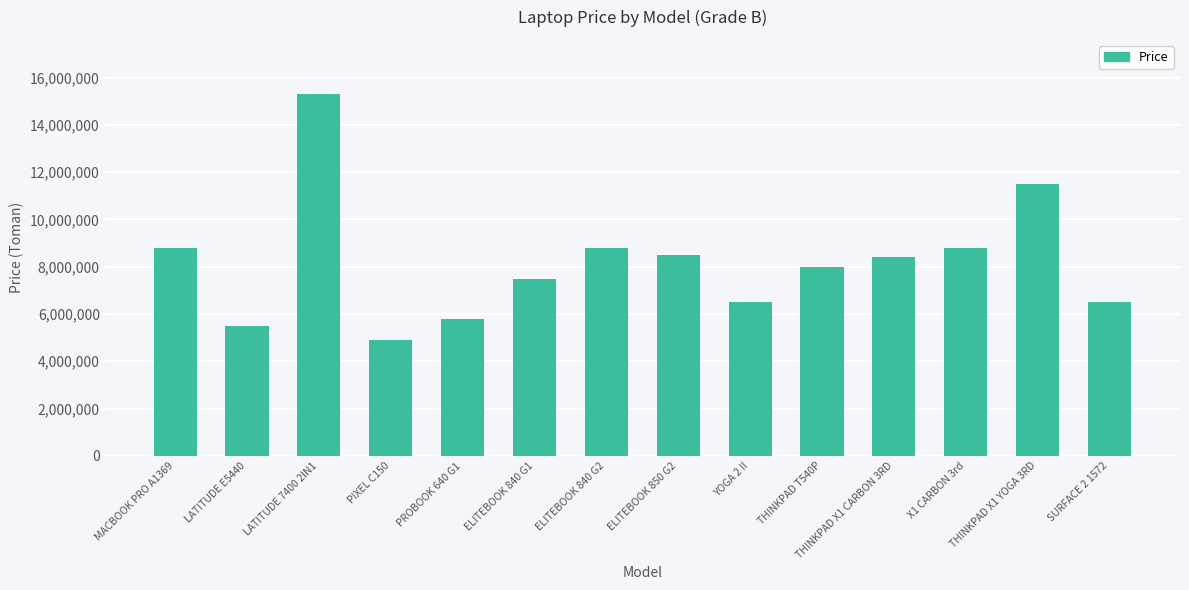

Which has a higher value, LATITUDE E5440 or LATITUDE 7400 2IN1?

LATITUDE 7400 2IN1